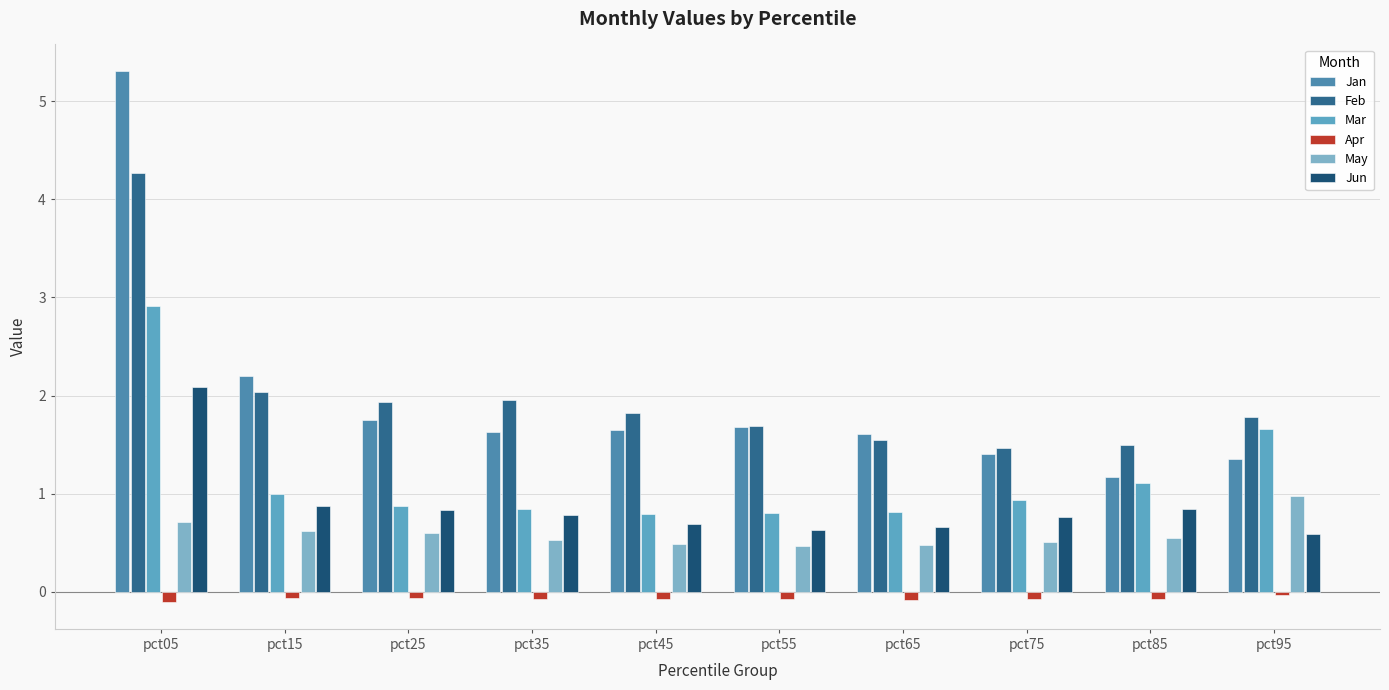

Is the value of Jun at pct45 greater than the value of May at pct35?

Yes